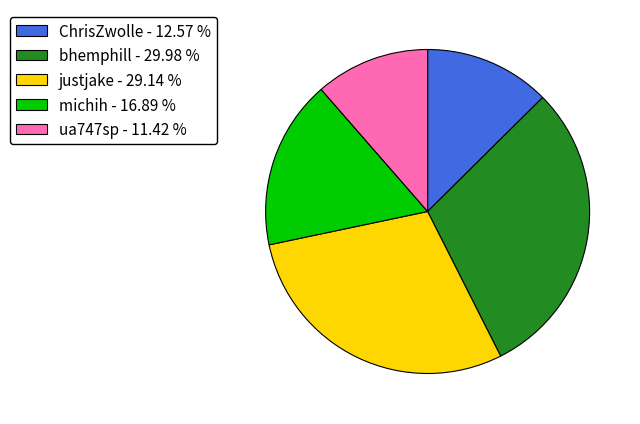

How many slices are in this pie chart?

5